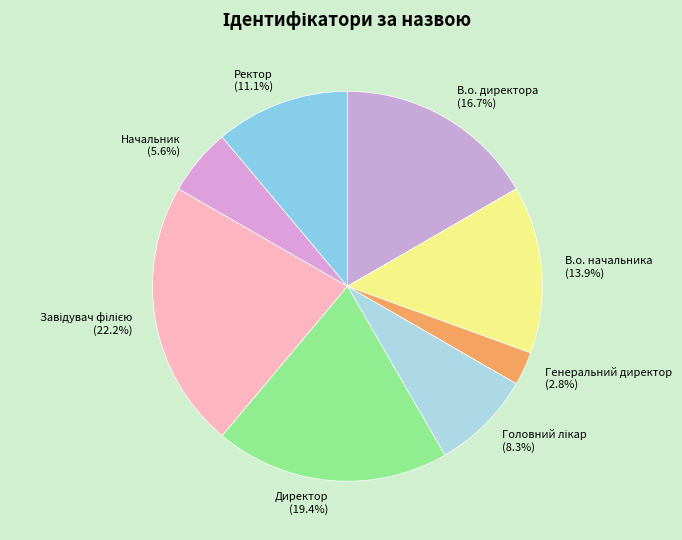

Combined, do В.о. начальника and Начальник account for over 50%?

No